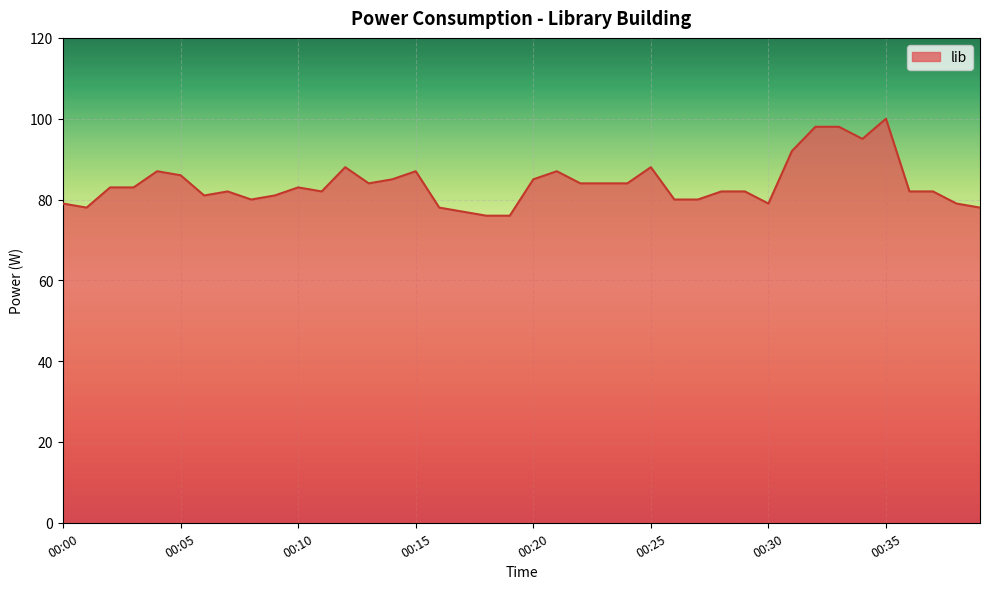

What is the difference between the maximum and minimum values?

24